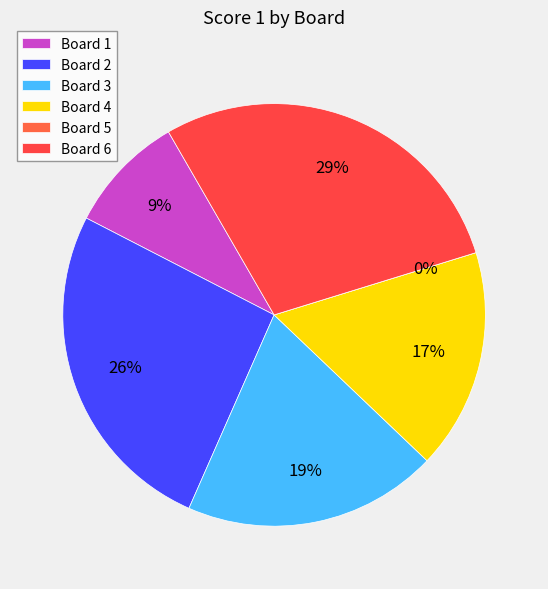

What percentage is the 2 slice, to the nearest percent?

26%